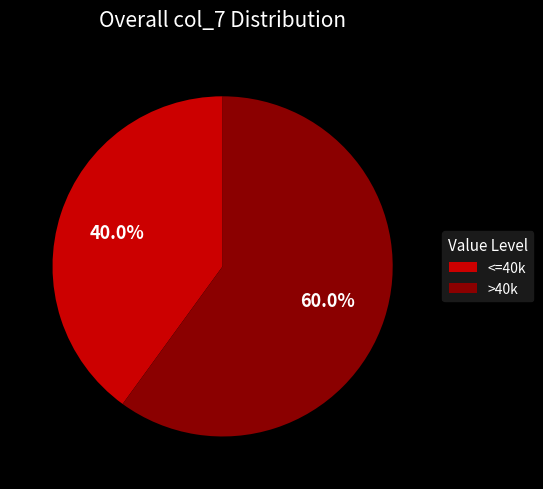

Is there a majority slice in this chart?

Yes